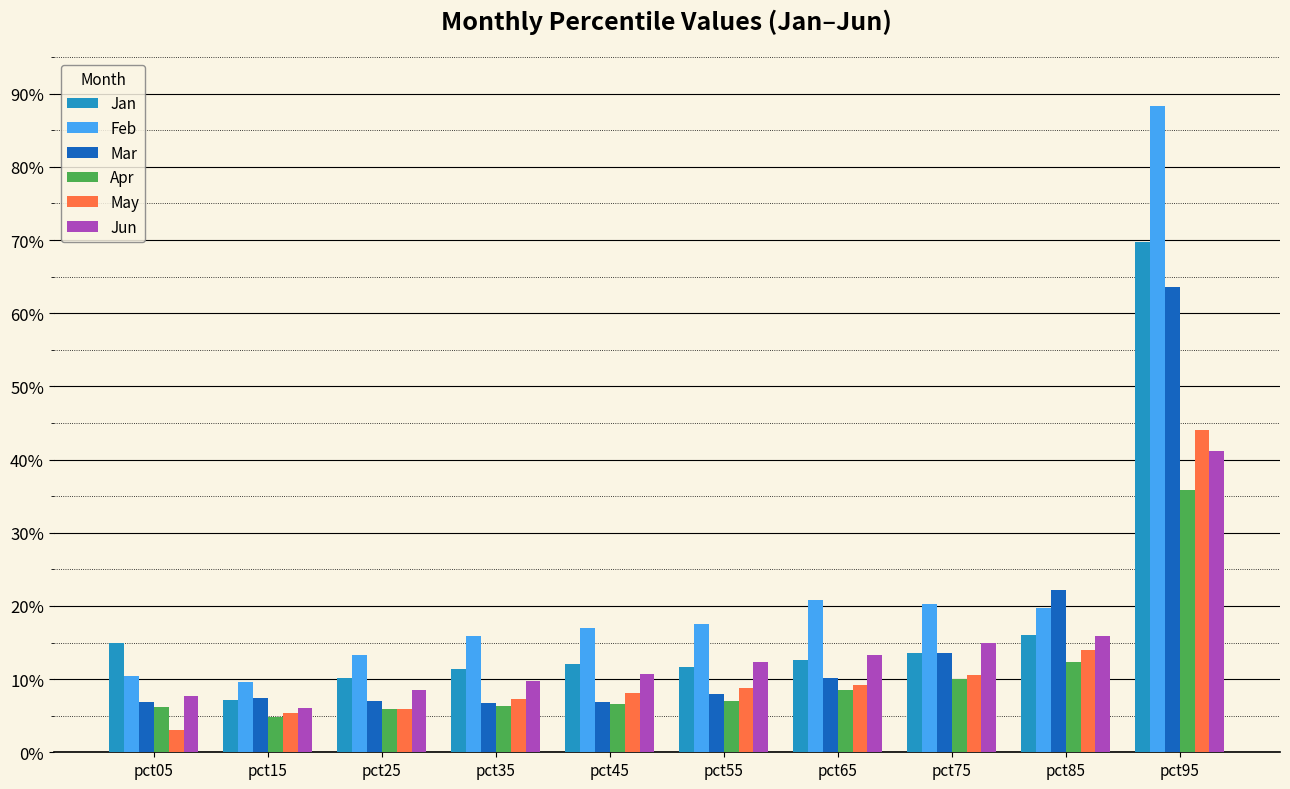

What is the difference between the maximum and minimum values in the Mar series?

0.6